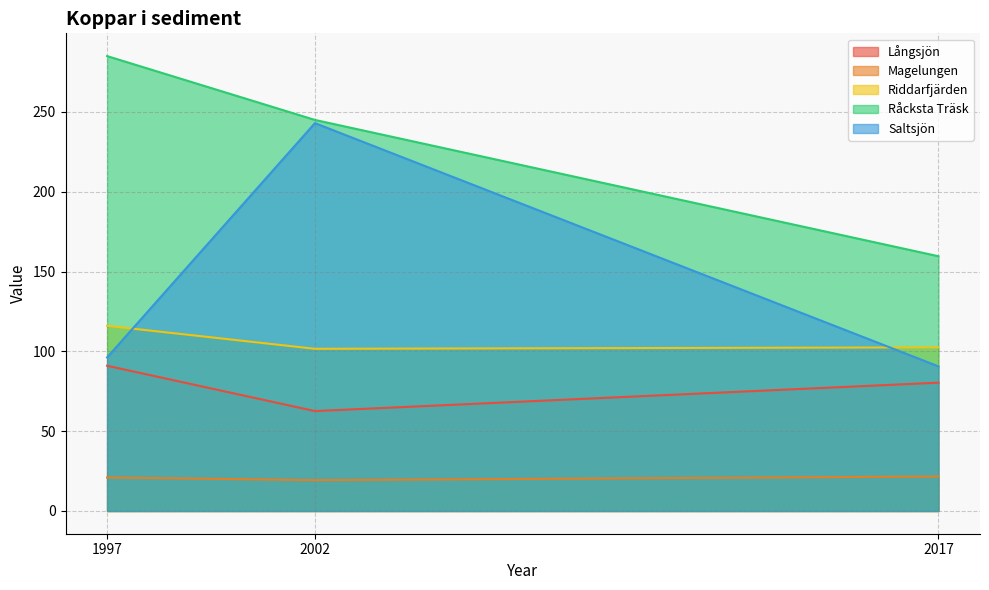

Read the Magelungen value at 1997.

21.0